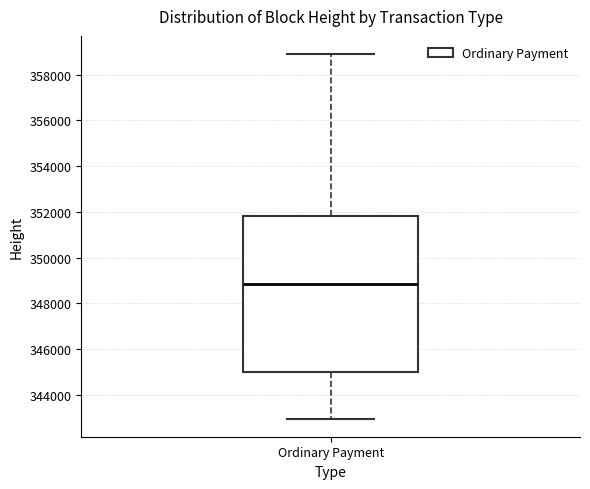

Where is the upper edge of the box for Ordinary Payment on the y-axis? The values are not printed on the chart, so give them approximately, as read against the axis.

351800